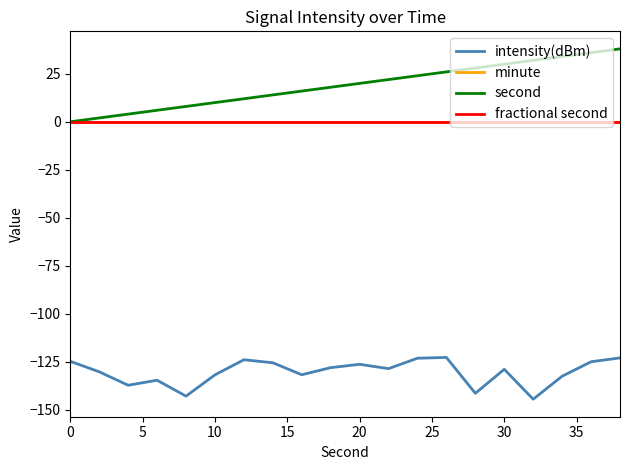

Is this an area chart (filled region under the line)?

No